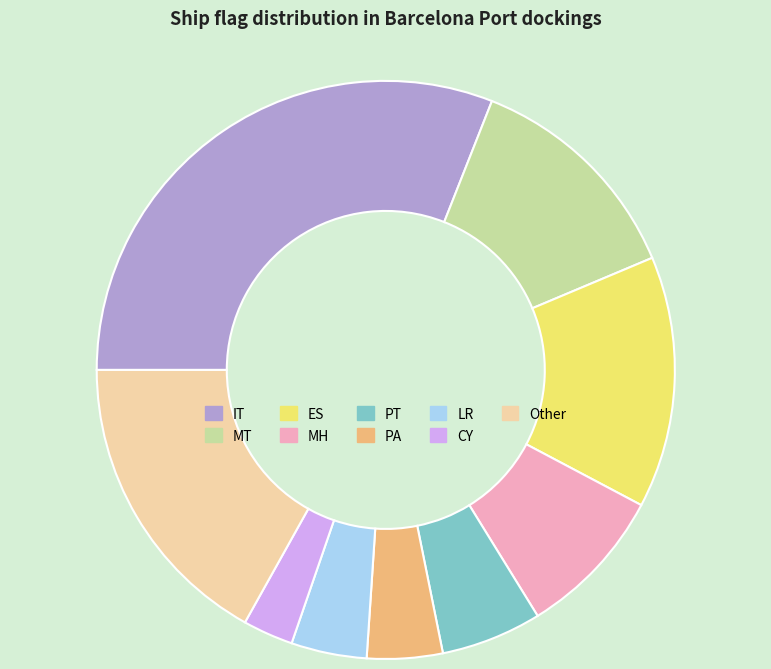

True or false: Other accounts for 17% of the total.

True